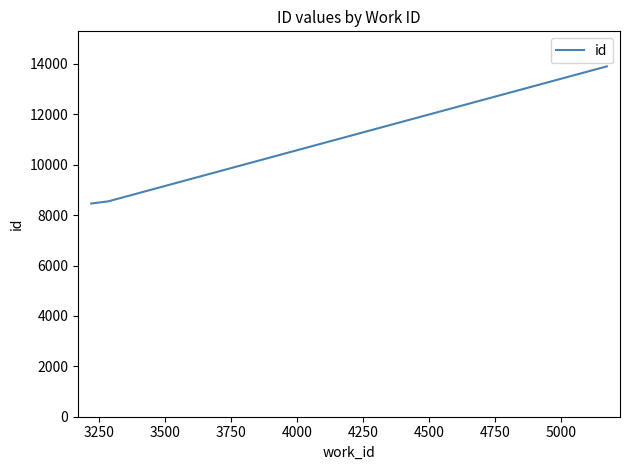

What is the difference between the maximum and minimum values?

5442